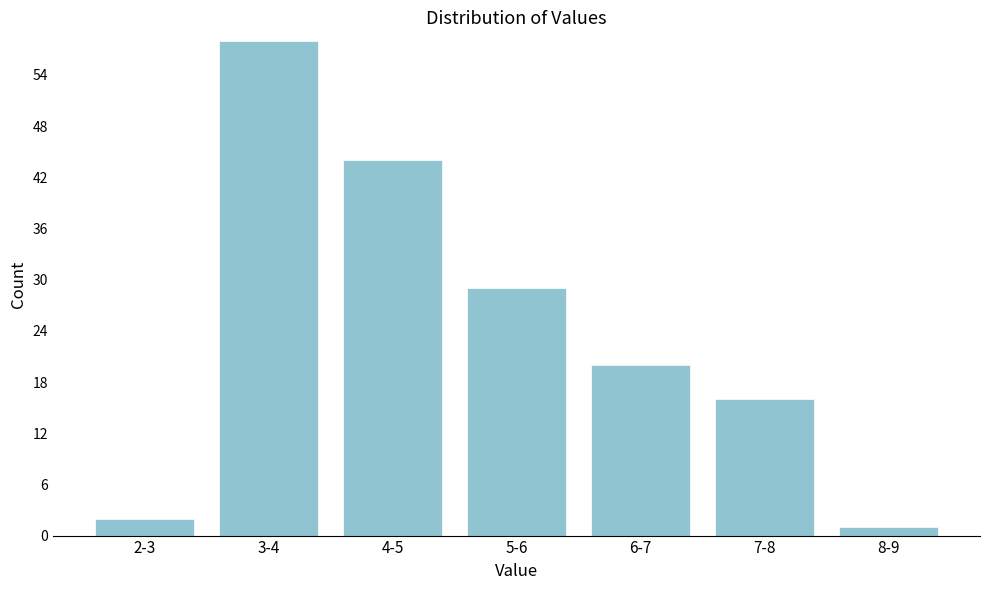

Reading left to right, extract all data points from this chart.

2	58	44	29	20	16	1